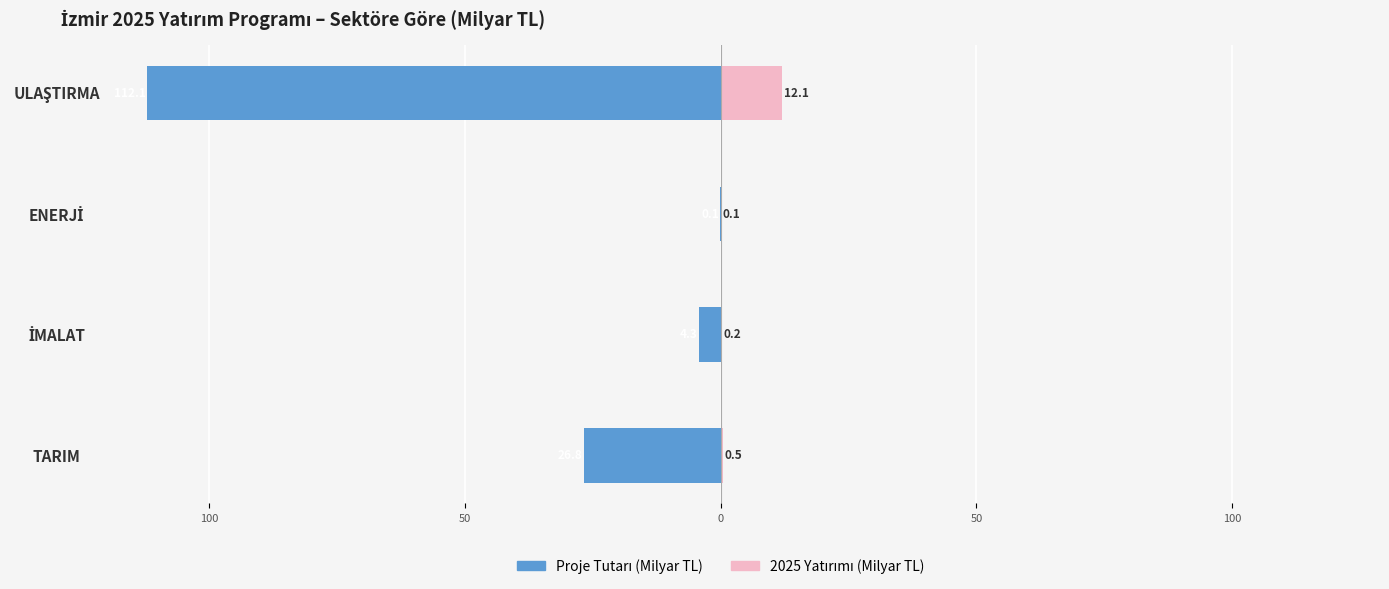

Is it true that Proje Tutarı (Milyar TL) equals -176.2 at ULAŞTIRMA?

False